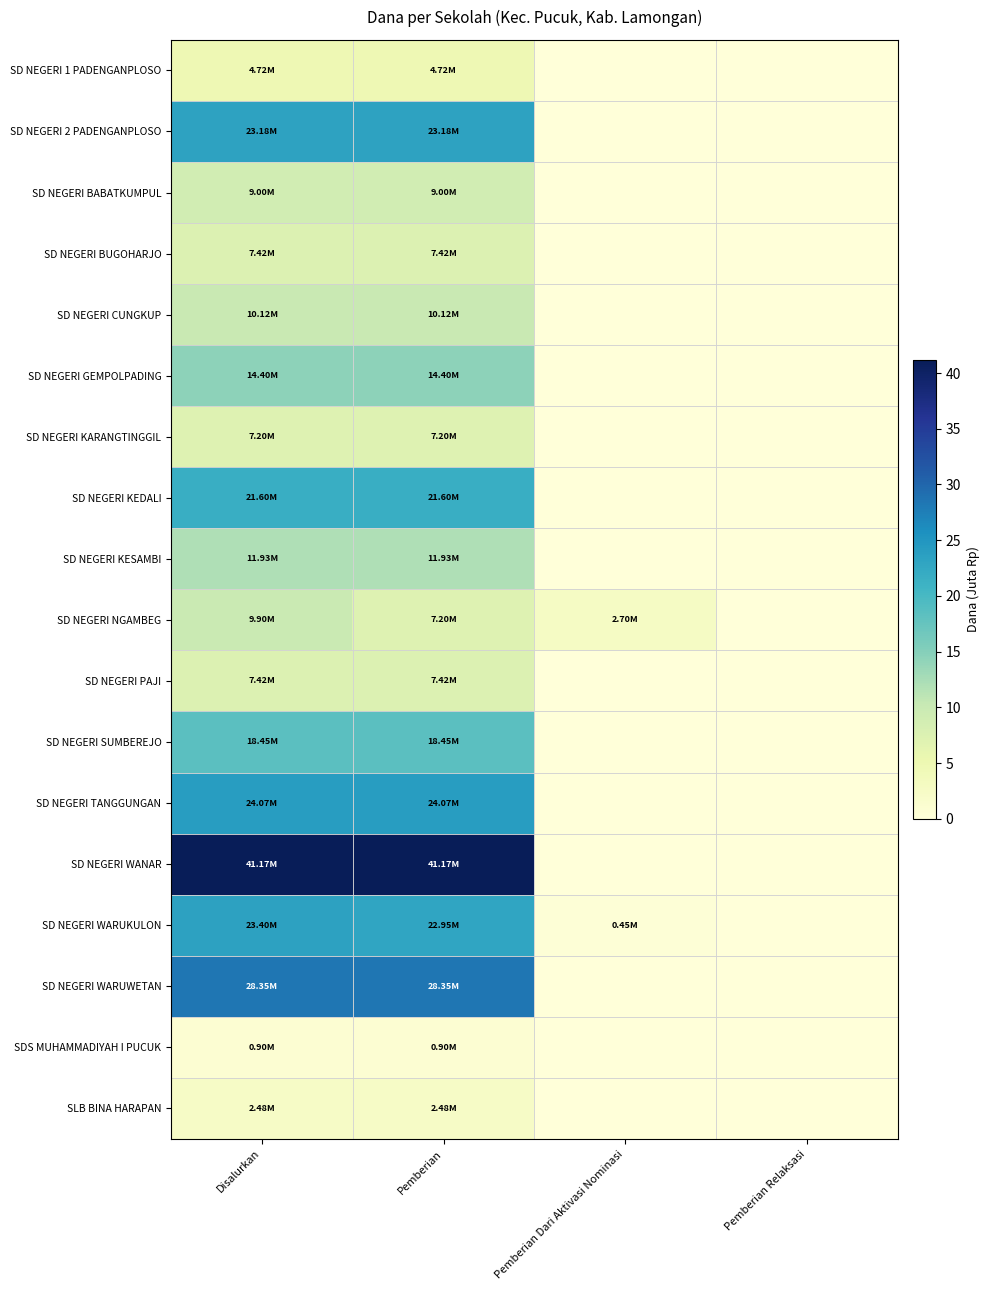

Which series has the widest spread of values?

SD NEGERI WANAR